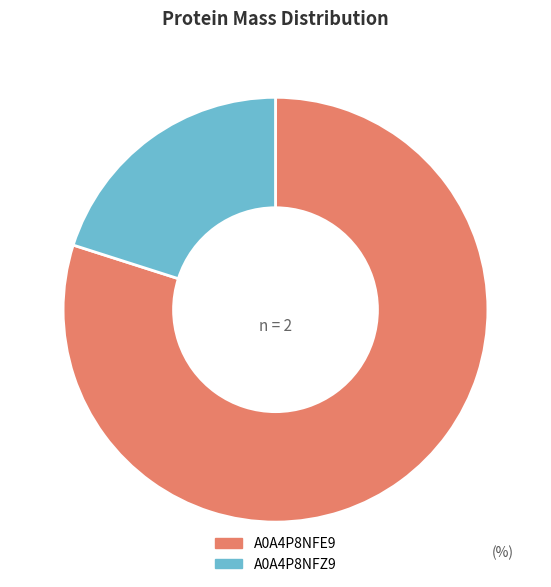

Do A0A4P8NFZ9 and A0A4P8NFE9 together represent more than half of the pie?

Yes